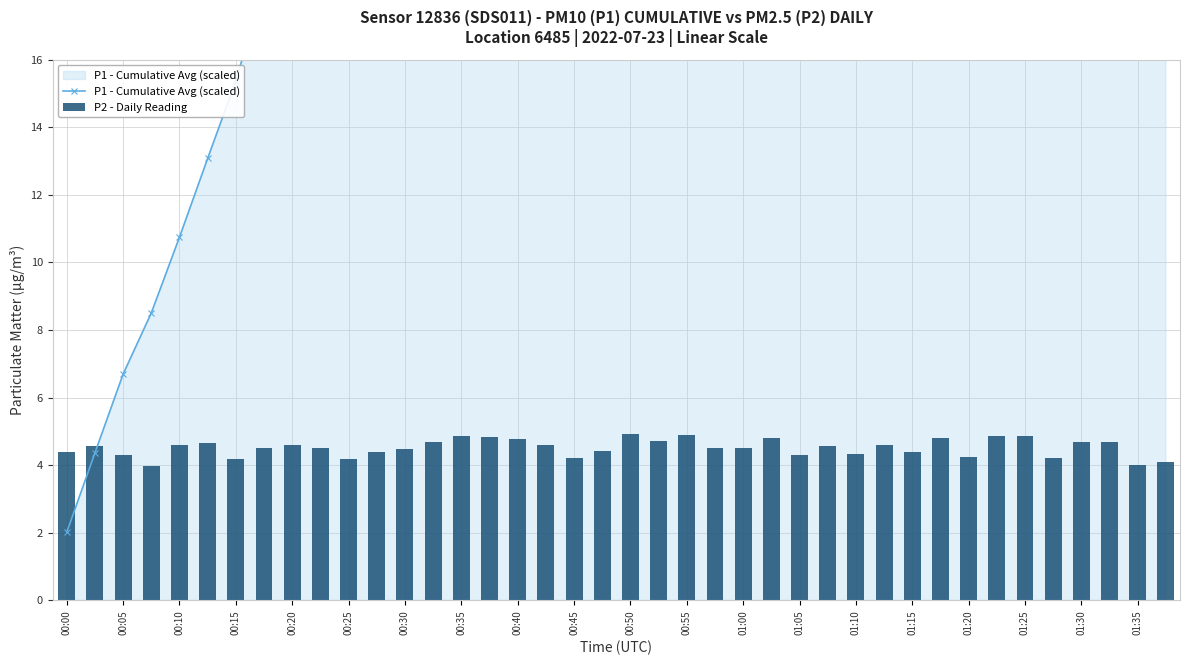

At how many categories does at least one series exceed 27?

28